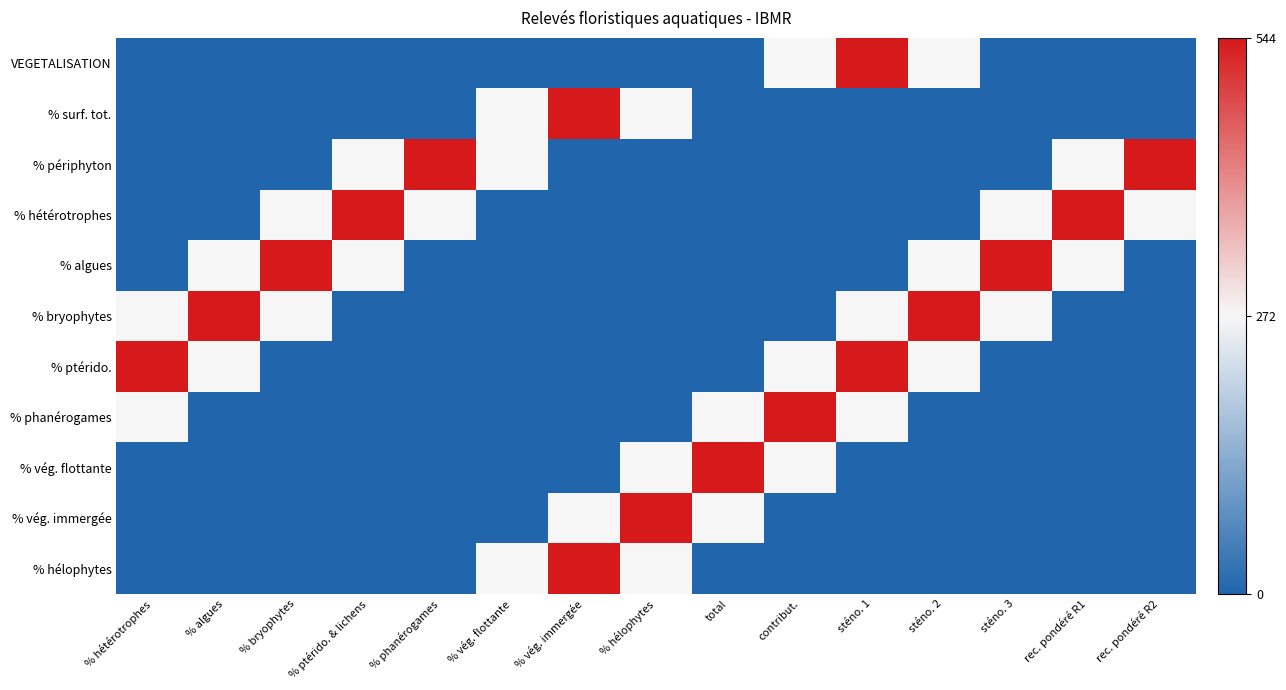

What is the difference between the highest and lowest values at % bryophytes?

544